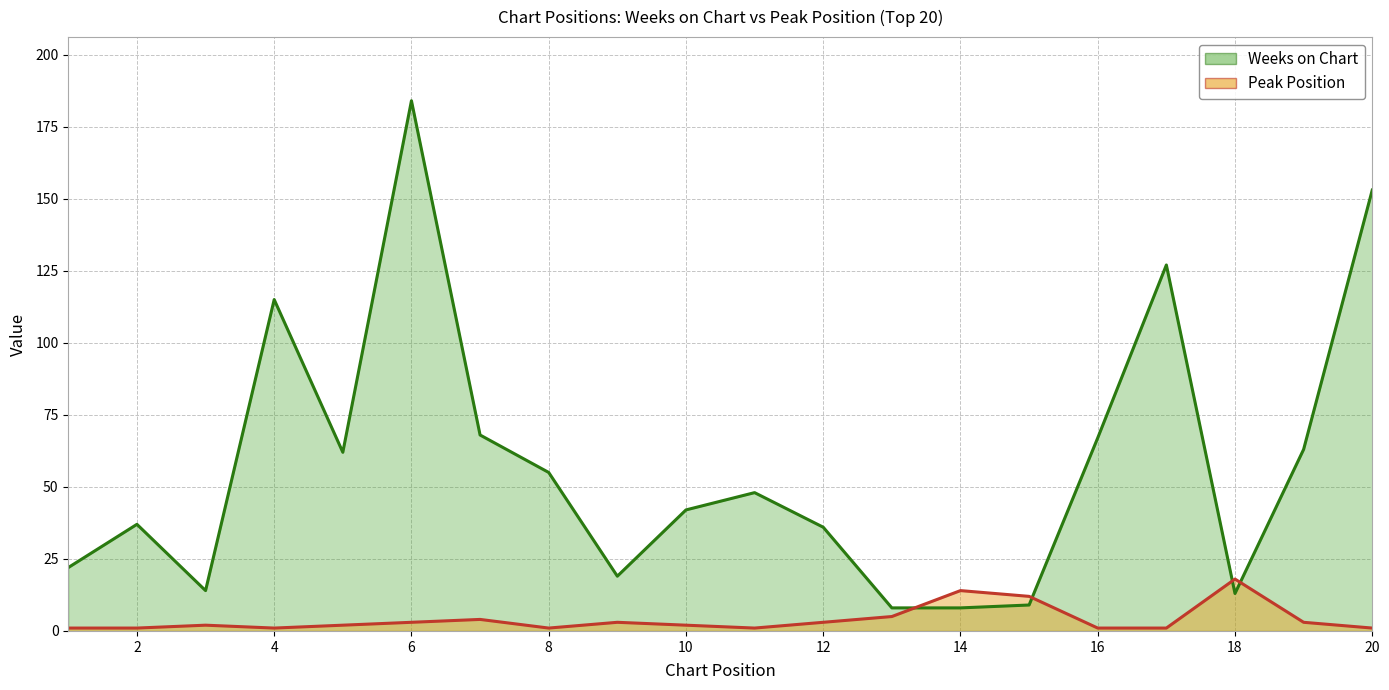

What is the value of the Peak Position point at the 10th from the left?

2